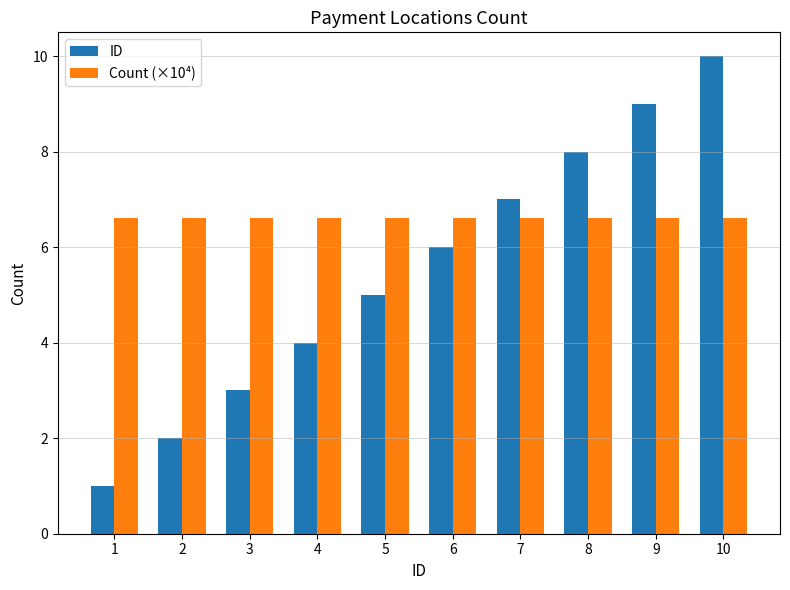

Between 2 and 3, which series saw the biggest shift?

ID